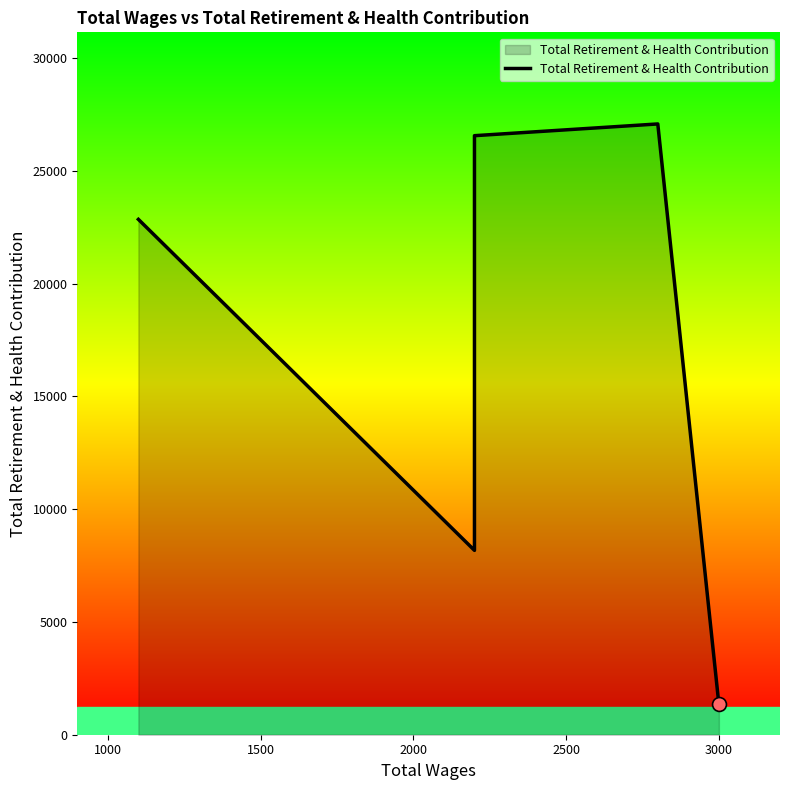

What is the change in value from 500 to 2500?

-21501